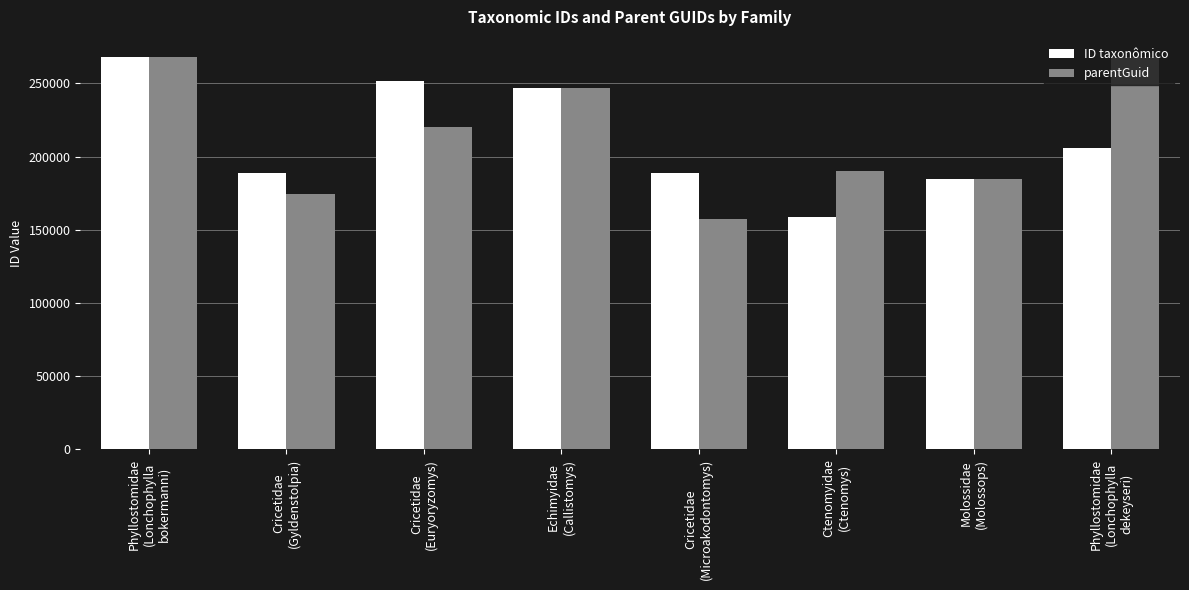

What are all the series names shown in the legend?

ID taxonômico, parentGuid